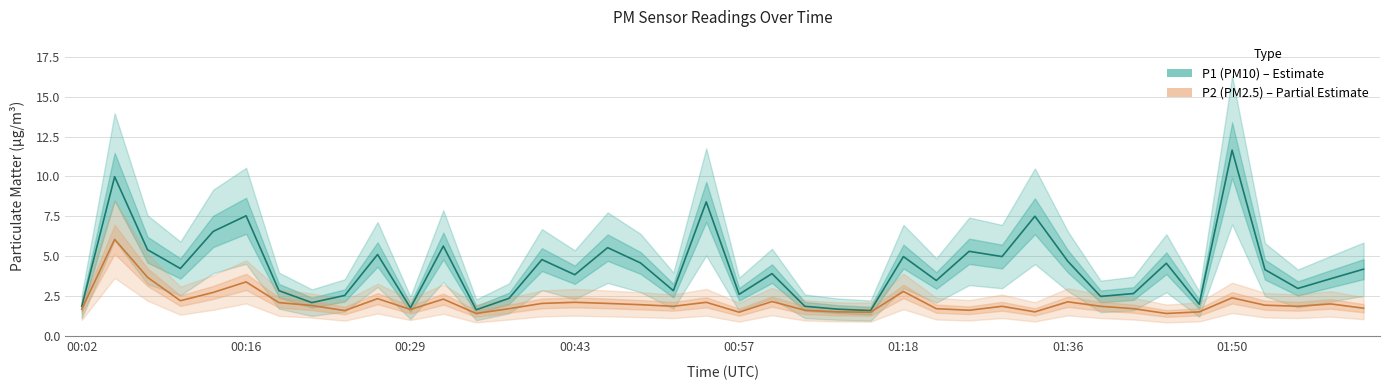

What is the highest value of the P2 (PM2.5) series?

6.0